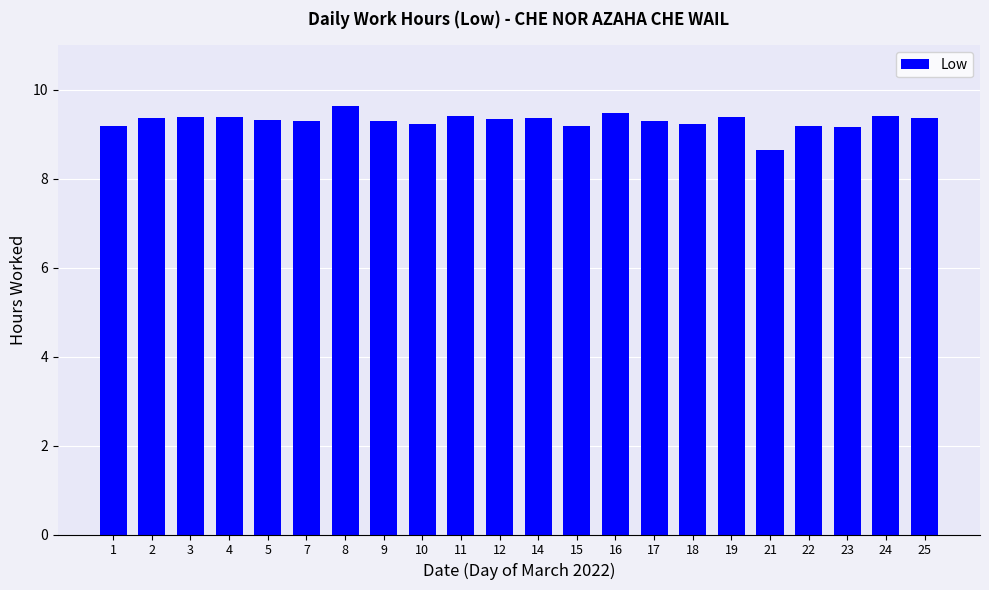

What is the value of the 12th bar from the left?

9.4